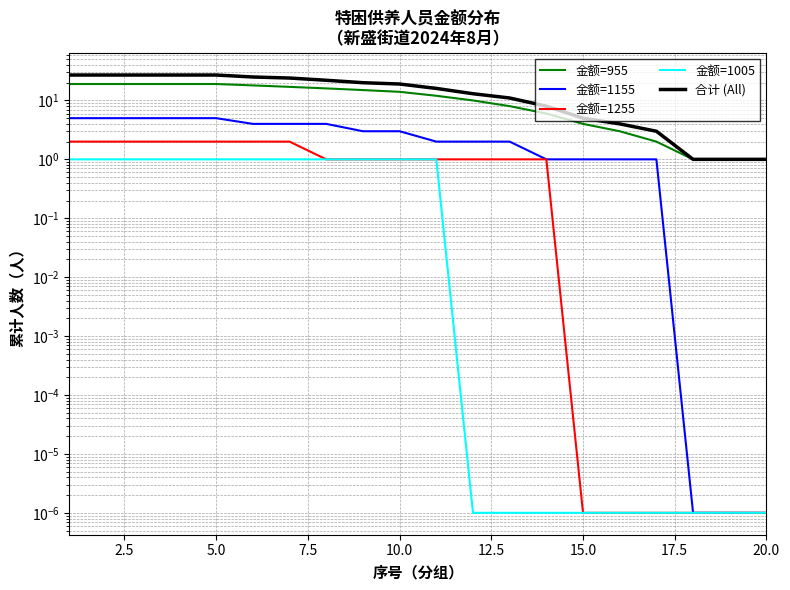

True or false: 金额=1255 has more than 1 points higher than both neighbors.

False